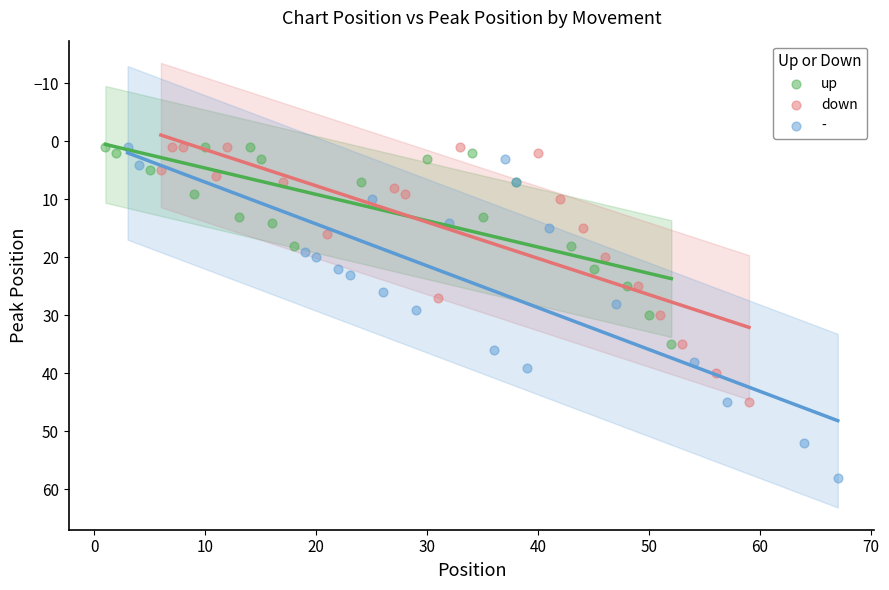

Which series contains the highest Y value?

-